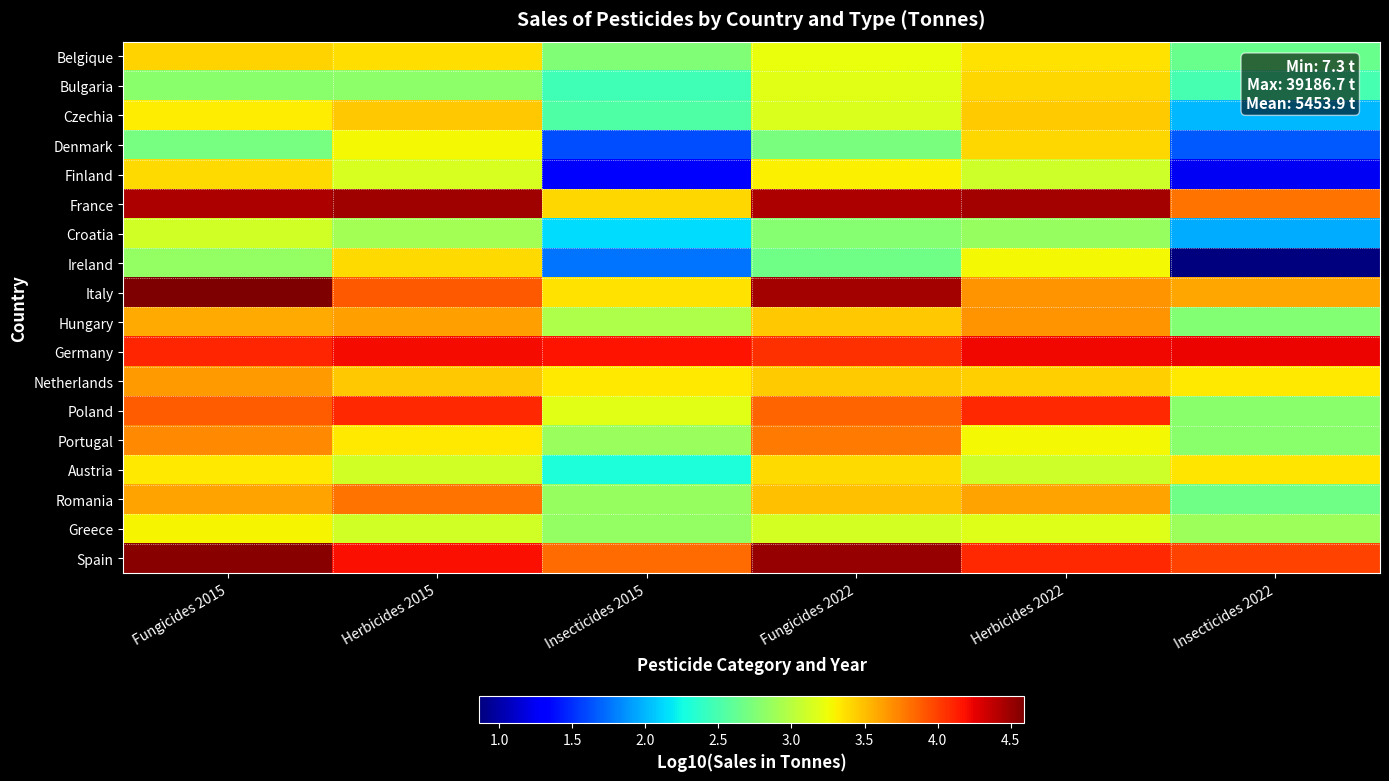

Reading left to right, list all the values displayed in this chart.

Belgique: Fungicides 2015=3.4	Herbicides 2015=3.4	Insecticides 2015=2.7	Fungicides 2022=3.2	Herbicides 2022=3.4	Insecticides 2022=2.6
Bulgaria: Fungicides 2015=2.8	Herbicides 2015=2.8	Insecticides 2015=2.5	Fungicides 2022=3.2	Herbicides 2022=3.4	Insecticides 2022=2.5
Czechia: Fungicides 2015=3.3	Herbicides 2015=3.5	Insecticides 2015=2.5	Fungicides 2022=3.2	Herbicides 2022=3.4	Insecticides 2022=2.0
Denmark: Fungicides 2015=2.7	Herbicides 2015=3.3	Insecticides 2015=1.6	Fungicides 2022=2.7	Herbicides 2022=3.4	Insecticides 2022=1.7
Finland: Fungicides 2015=3.4	Herbicides 2015=3.1	Insecticides 2015=1.3	Fungicides 2022=3.3	Herbicides 2022=3.1	Insecticides 2022=1.2
France: Fungicides 2015=4.4	Herbicides 2015=4.5	Insecticides 2015=3.4	Fungicides 2022=4.4	Herbicides 2022=4.5	Insecticides 2022=3.8
Croatia: Fungicides 2015=3.1	Herbicides 2015=2.9	Insecticides 2015=2.1	Fungicides 2022=2.8	Herbicides 2022=2.9	Insecticides 2022=2.0
Ireland: Fungicides 2015=2.8	Herbicides 2015=3.4	Insecticides 2015=1.8	Fungicides 2022=2.7	Herbicides 2022=3.3	Insecticides 2022=0.9
Italy: Fungicides 2015=4.6	Herbicides 2015=3.9	Insecticides 2015=3.4	Fungicides 2022=4.5	Herbicides 2022=3.7	Insecticides 2022=3.6
Hungary: Fungicides 2015=3.6	Herbicides 2015=3.6	Insecticides 2015=3.0	Fungicides 2022=3.5	Herbicides 2022=3.7	Insecticides 2022=2.8
Germany: Fungicides 2015=4.1	Herbicides 2015=4.2	Insecticides 2015=4.2	Fungicides 2022=4.1	Herbicides 2022=4.2	Insecticides 2022=4.2
Netherlands: Fungicides 2015=3.6	Herbicides 2015=3.5	Insecticides 2015=3.3	Fungicides 2022=3.4	Herbicides 2022=3.4	Insecticides 2022=3.3
Poland: Fungicides 2015=3.9	Herbicides 2015=4.1	Insecticides 2015=3.2	Fungicides 2022=3.9	Herbicides 2022=4.1	Insecticides 2022=2.8
Portugal: Fungicides 2015=3.7	Herbicides 2015=3.3	Insecticides 2015=2.9	Fungicides 2022=3.8	Herbicides 2022=3.3	Insecticides 2022=2.8
Austria: Fungicides 2015=3.3	Herbicides 2015=3.1	Insecticides 2015=2.3	Fungicides 2022=3.4	Herbicides 2022=3.1	Insecticides 2022=3.4
Romania: Fungicides 2015=3.6	Herbicides 2015=3.8	Insecticides 2015=2.8	Fungicides 2022=3.5	Herbicides 2022=3.6	Insecticides 2022=2.7
Greece: Fungicides 2015=3.3	Herbicides 2015=3.1	Insecticides 2015=2.8	Fungicides 2022=3.1	Herbicides 2022=3.2	Insecticides 2022=2.9
Spain: Fungicides 2015=4.6	Herbicides 2015=4.2	Insecticides 2015=3.8	Fungicides 2022=4.5	Herbicides 2022=4.1	Insecticides 2022=4.0